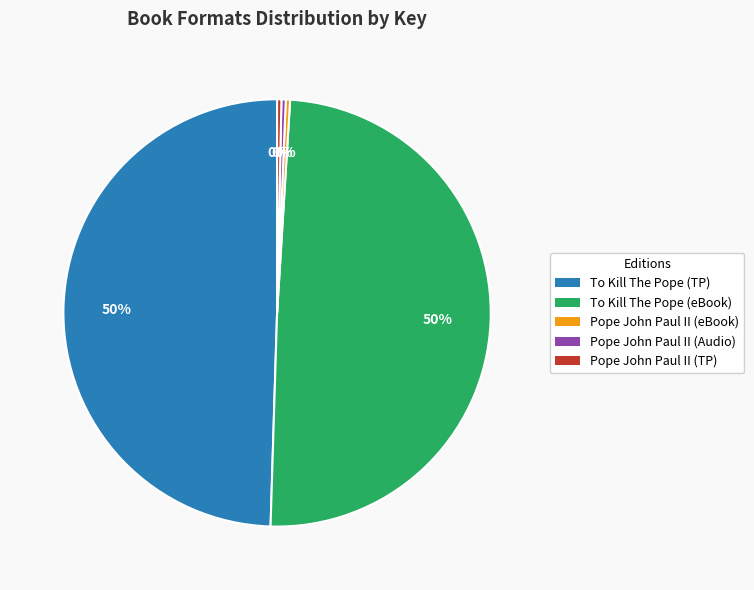

Is there a majority slice in this chart?

No